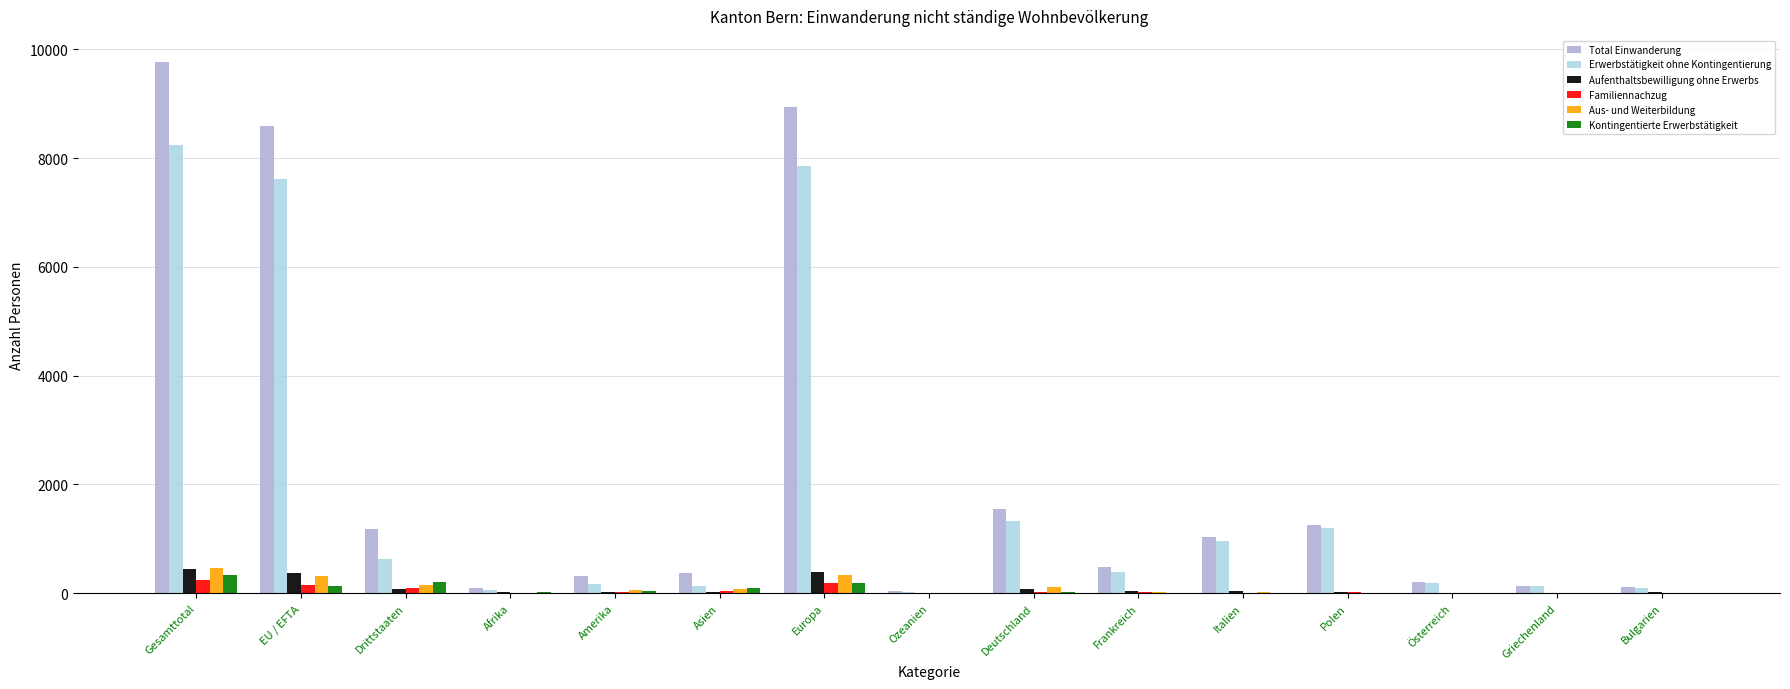

At which category is the sum across all series the highest?

Gesamttotal